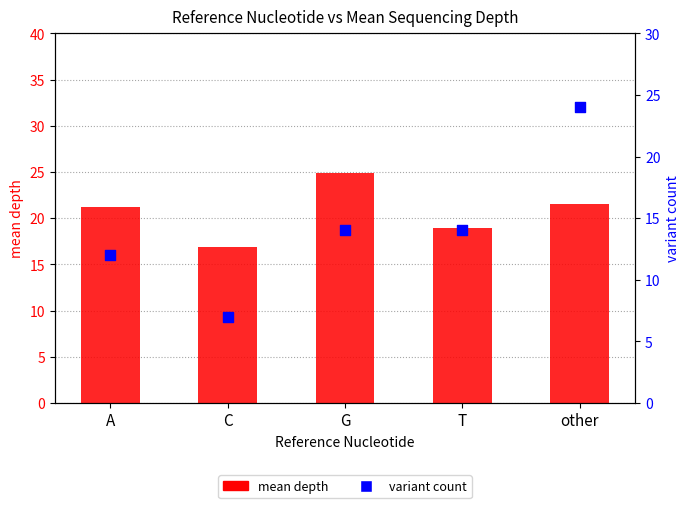

Which series has the largest total across all categories?

mean depth